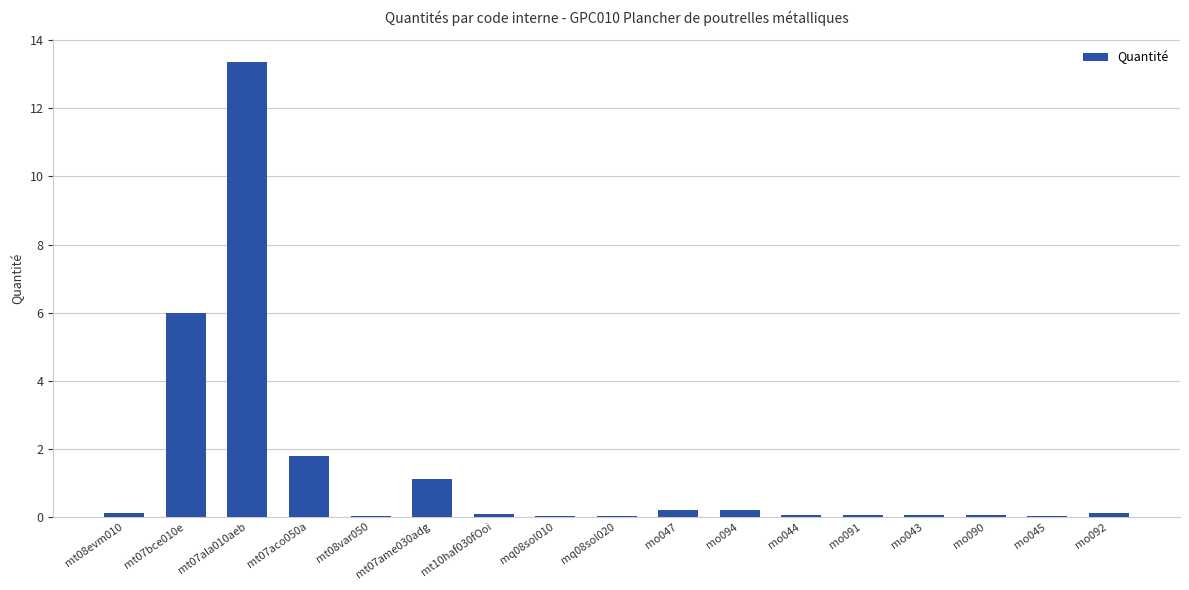

How many series are shown in this chart?

1